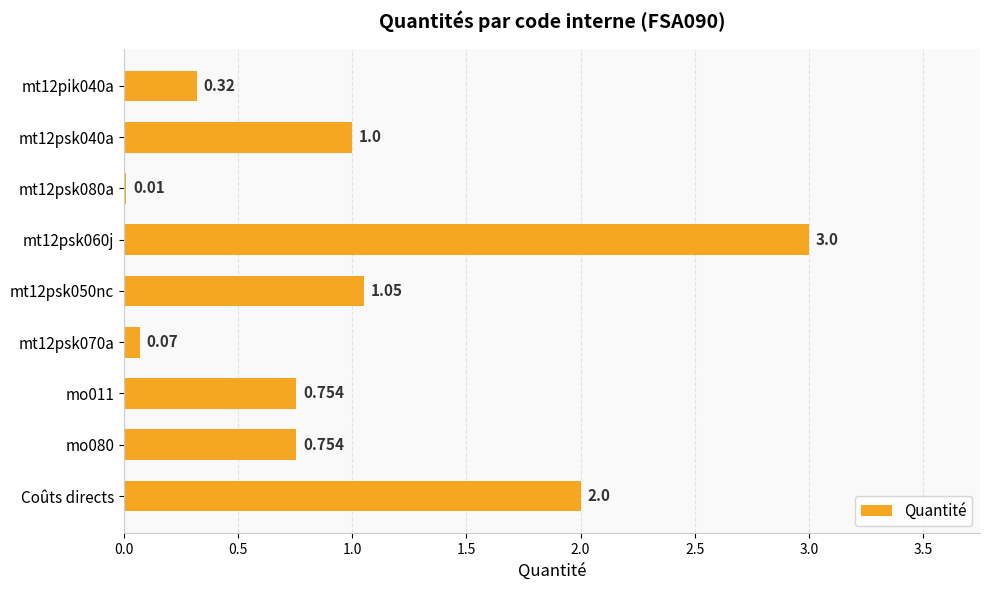

At which category does the chart reach its peak across all series?

mt12psk060j